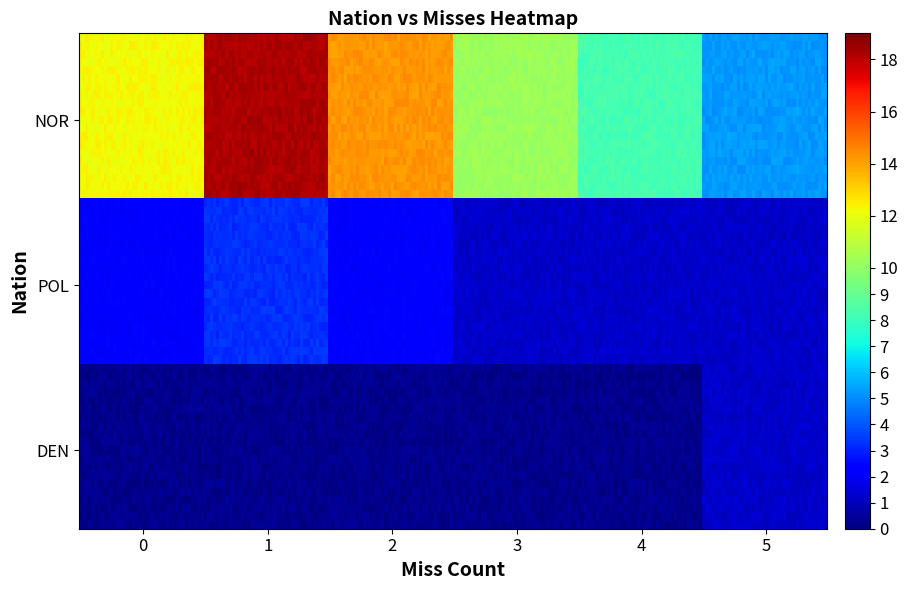

Is it true that the value at DEN_3 is 8?

False